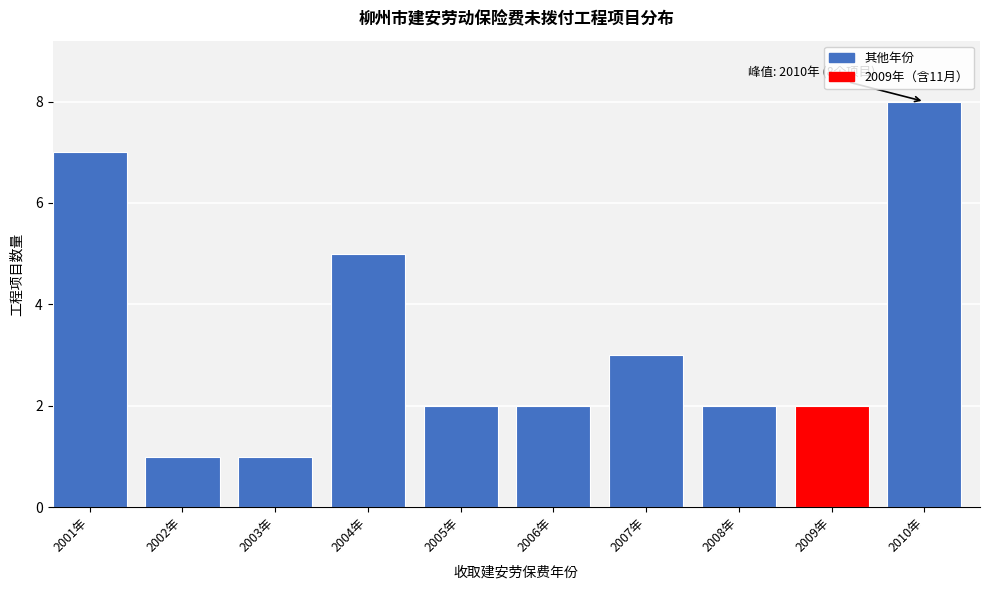

Reading right to left, what are all the values shown in this chart?

8	2	2	3	2	2	5	1	1	7